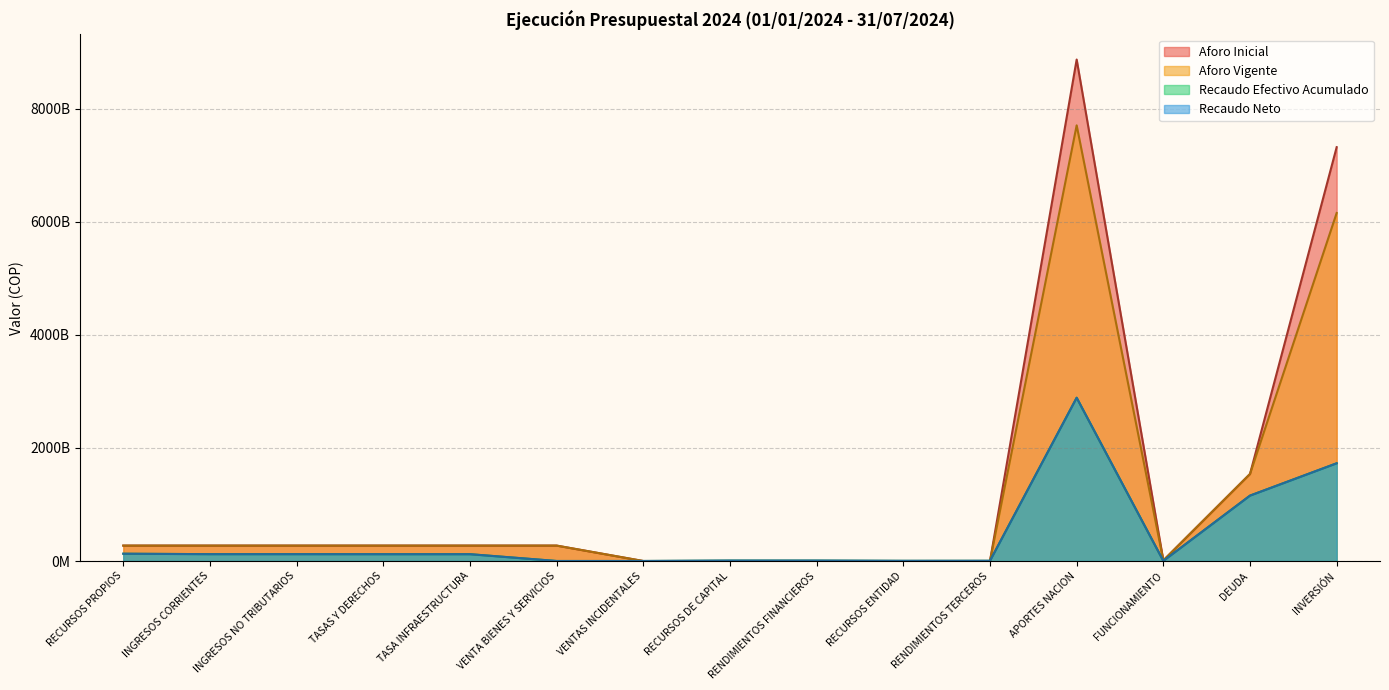

The Aforo Vigente series shows 384954172190.1 at DEUDA. True or false?

False